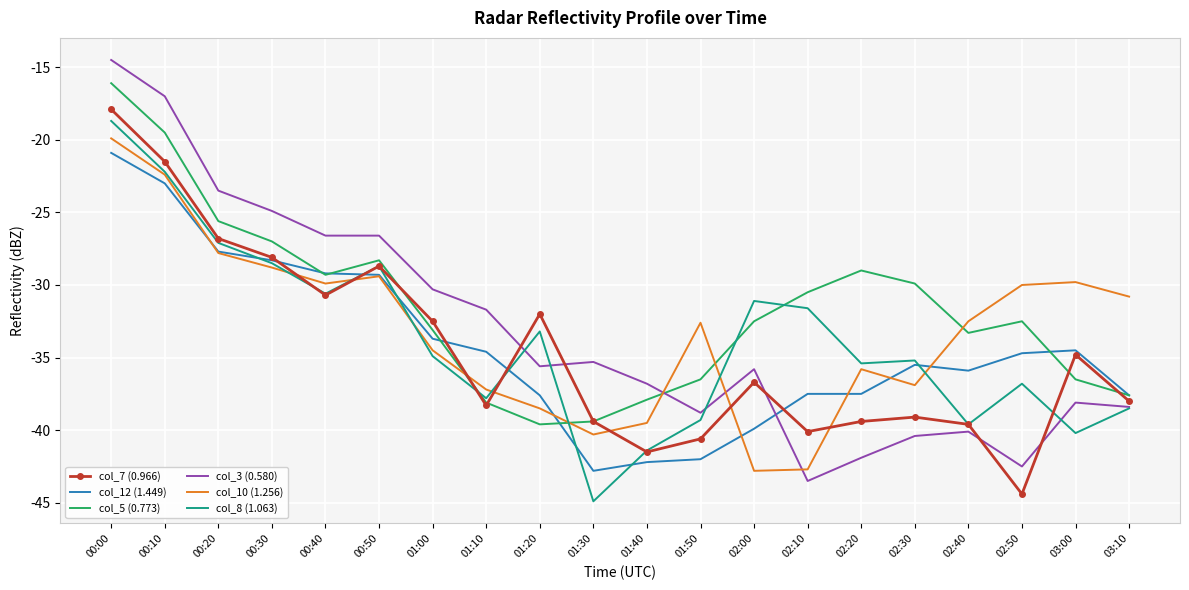

Which category has the lowest value across all series?

01:30